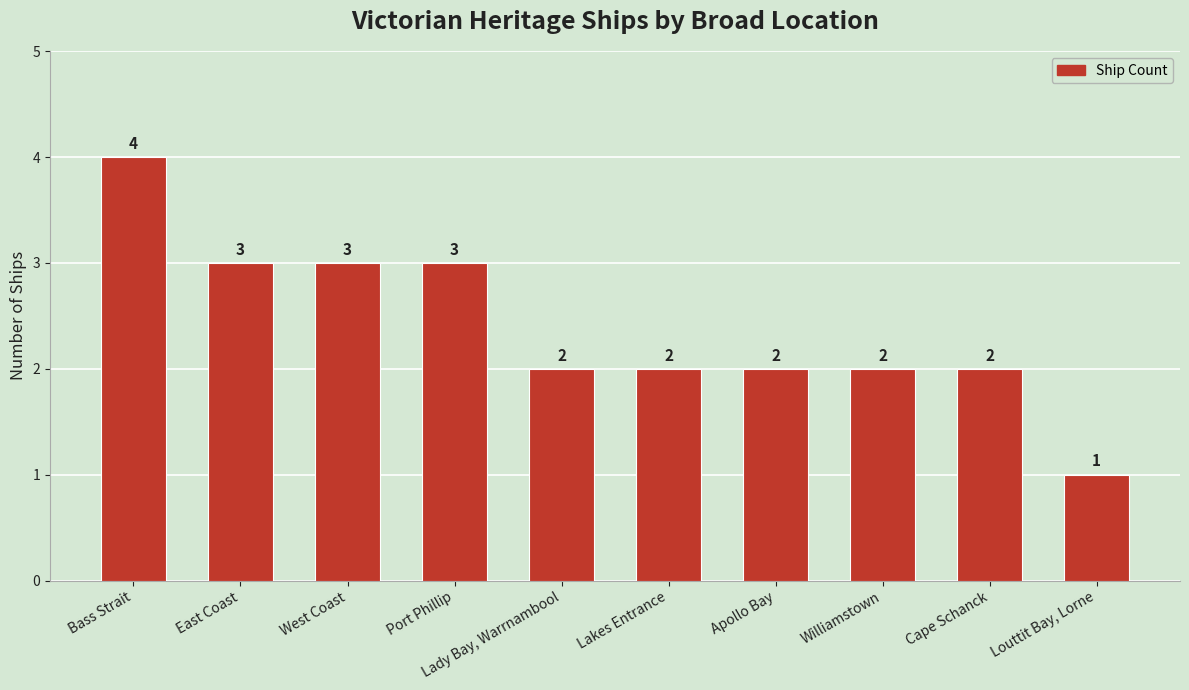

Reading left to right, what are all the values shown in this chart?

Bass Strait=4	East Coast=3	West Coast=3	Port Phillip=3	Lady Bay, Warrnambool=2	Lakes Entrance=2	Apollo Bay=2	Williamstown=2	Cape Schanck=2	Louttit Bay, Lorne=1